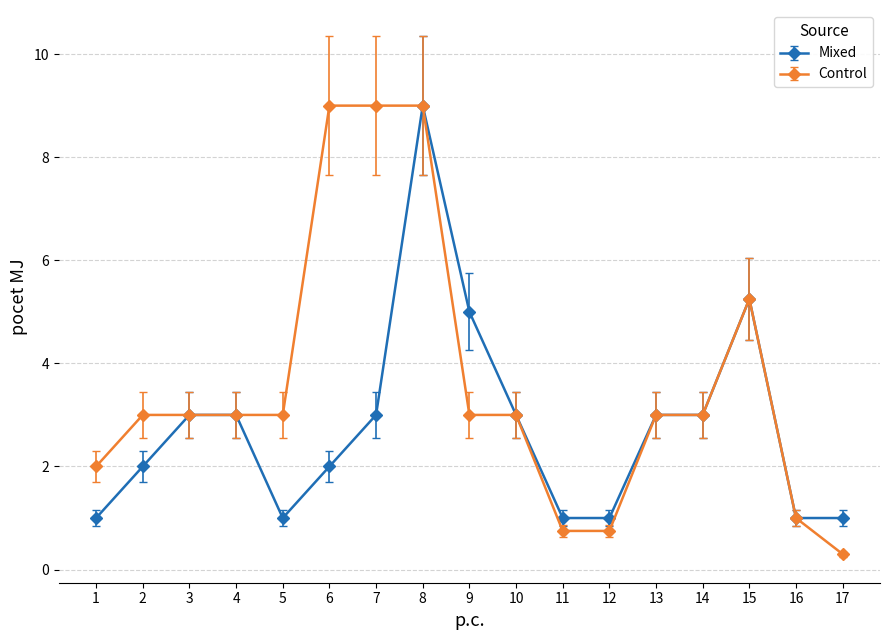

What is the maximum value for Mixed?

9.0